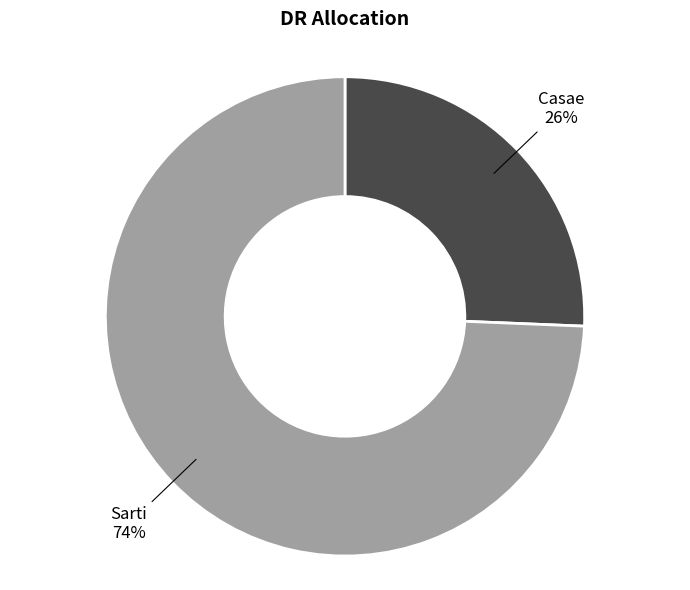

Is there a majority slice in this chart?

Yes